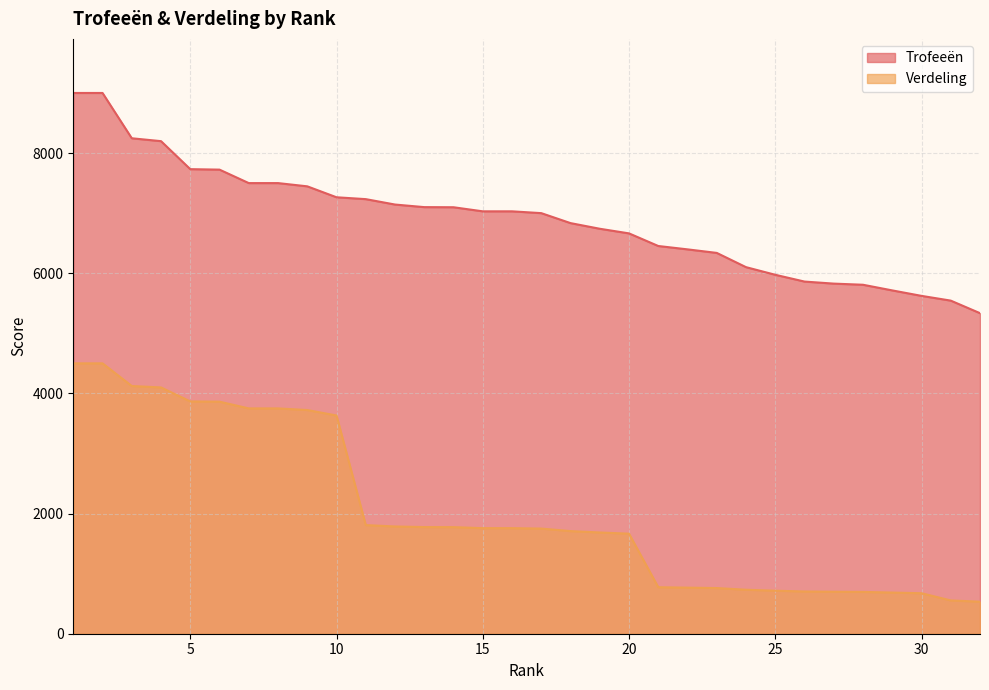

True or false: Verdeling has more than 0 points higher than both neighbors.

False